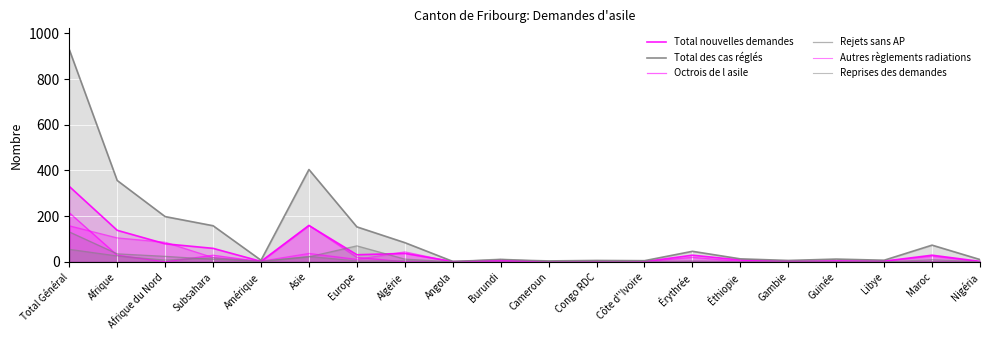

Is the value of Autres règlements radiations at Maroc greater than the value of Total des cas réglés at Côte d''Ivoire?

Yes